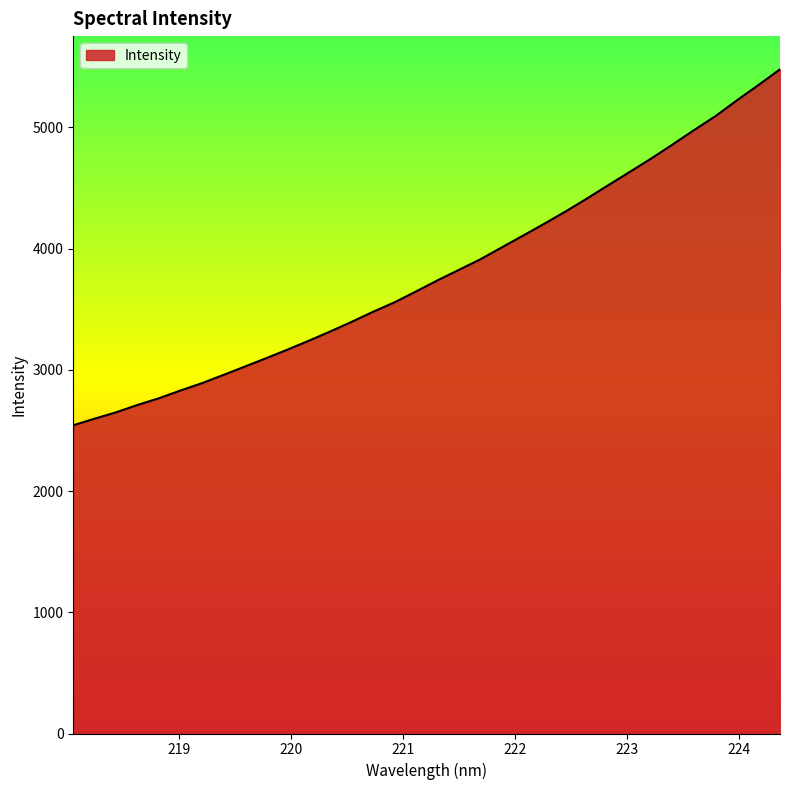

How many lines are shown in the chart?

1